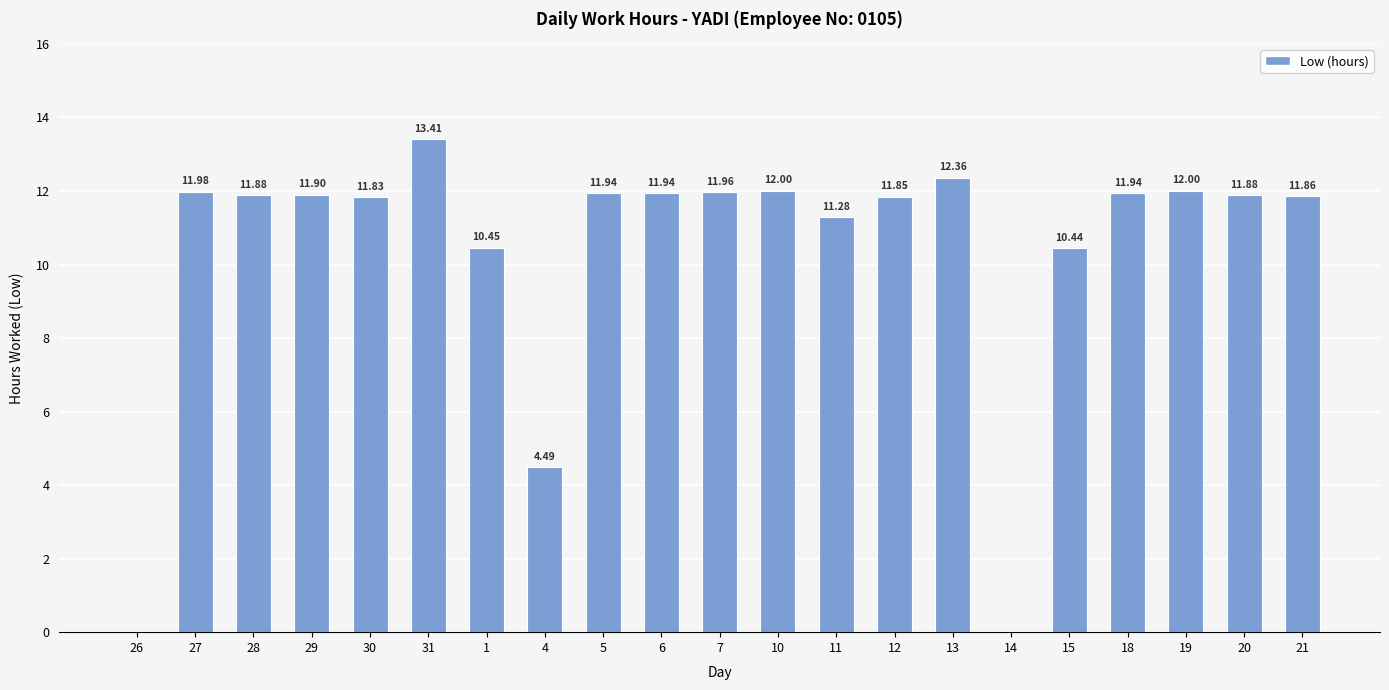

Between 26 and 13, which is larger?

13